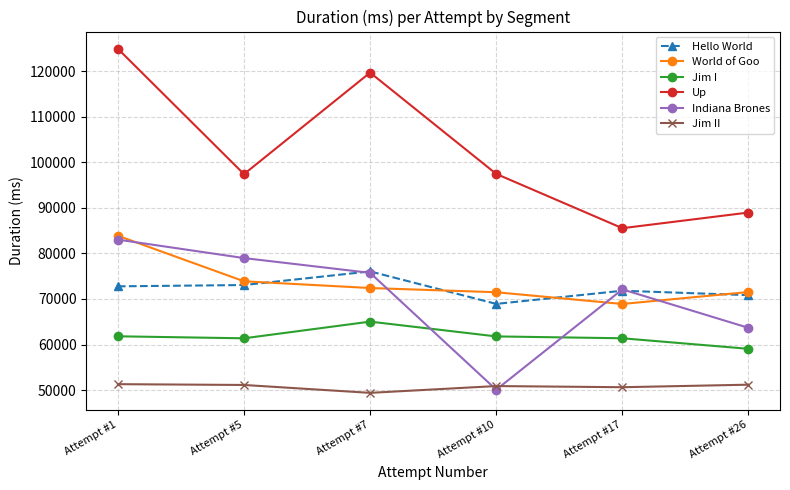

Where is the first local minimum for Up?

Attempt #5